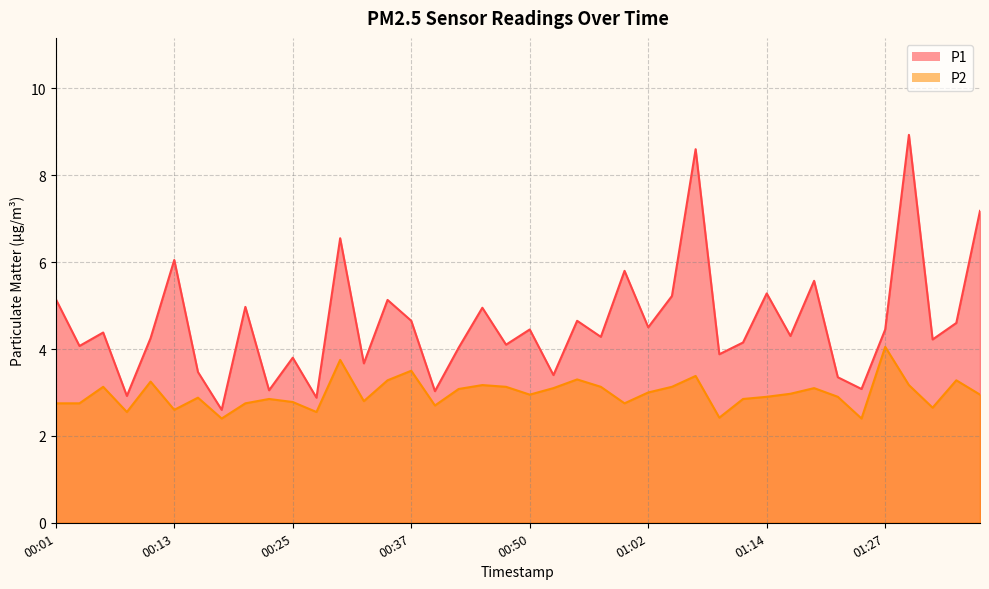

Between 00:03 and 00:37, which series saw the biggest shift?

P2